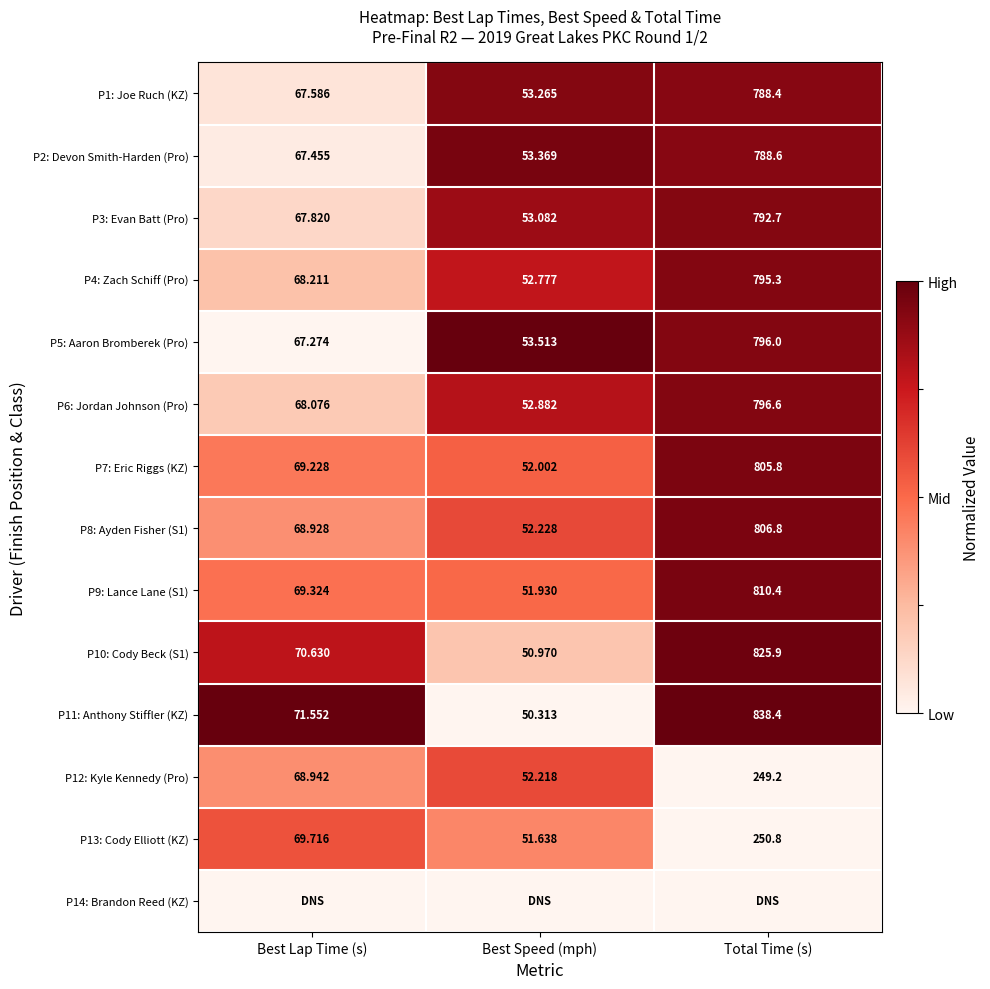

At which label does P13: Cody Elliott (KZ) first exceed 69?

Best Lap Time (s)